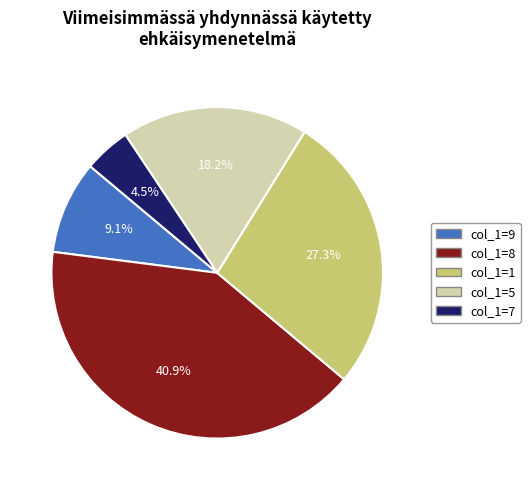

Is there any slice that represents more than half of the pie?

No